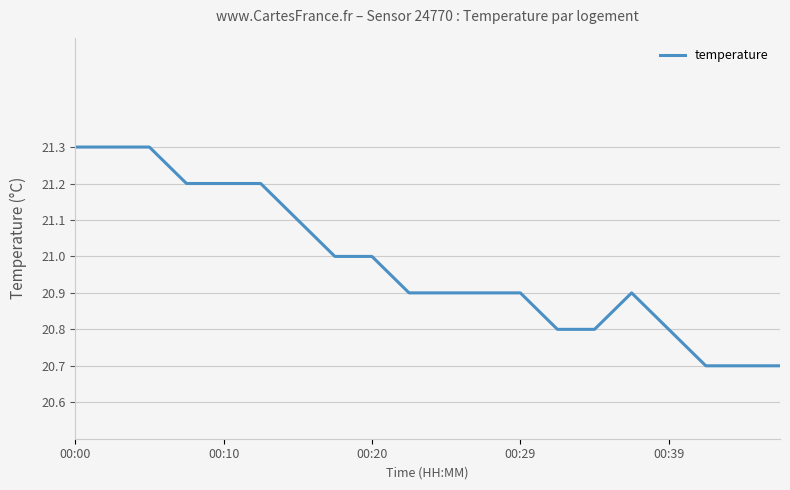

What is the smallest value displayed?

20.7